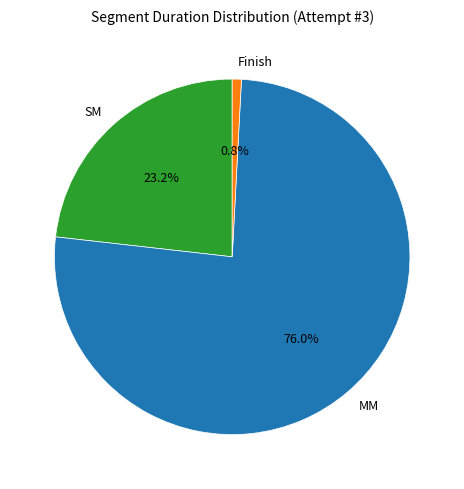

To the nearest percent, what is the difference between the Finish and SM slice percentages?

22%